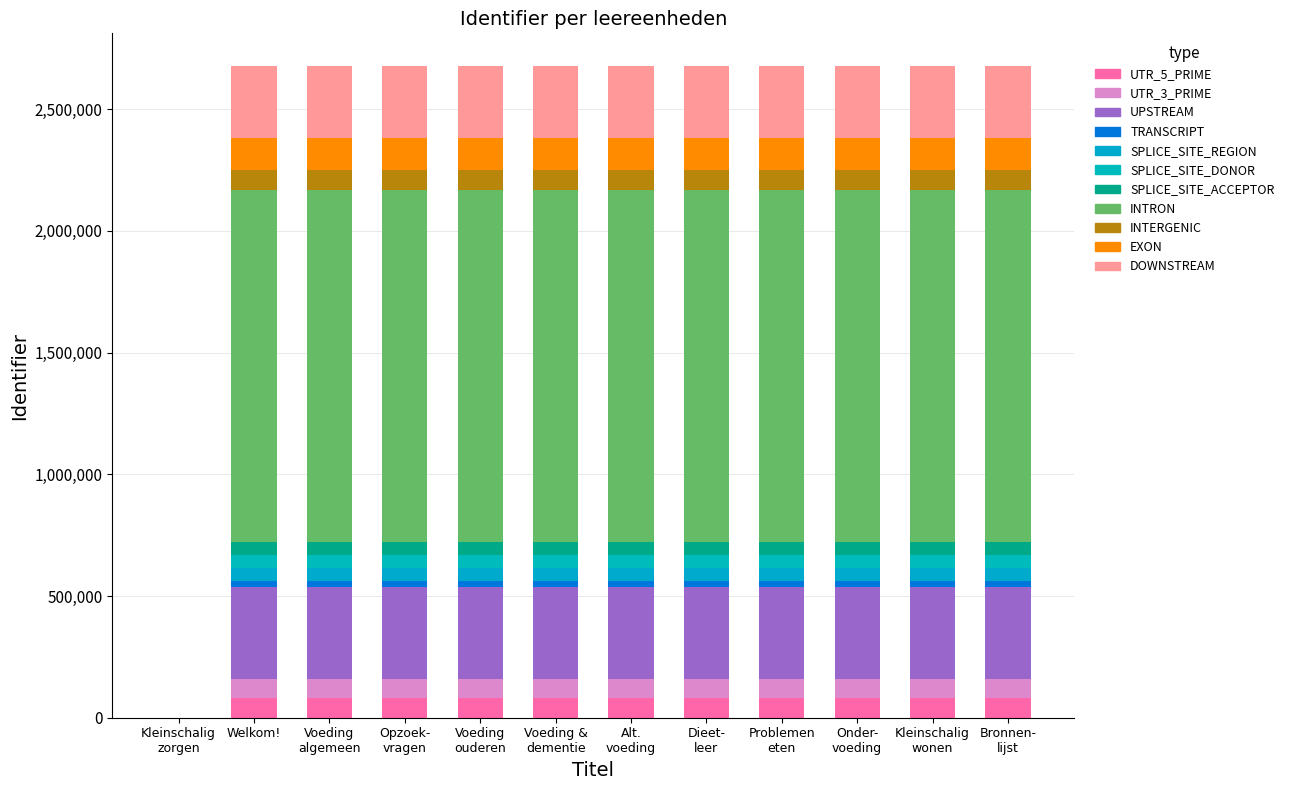

Count the number of categories in the chart.

12